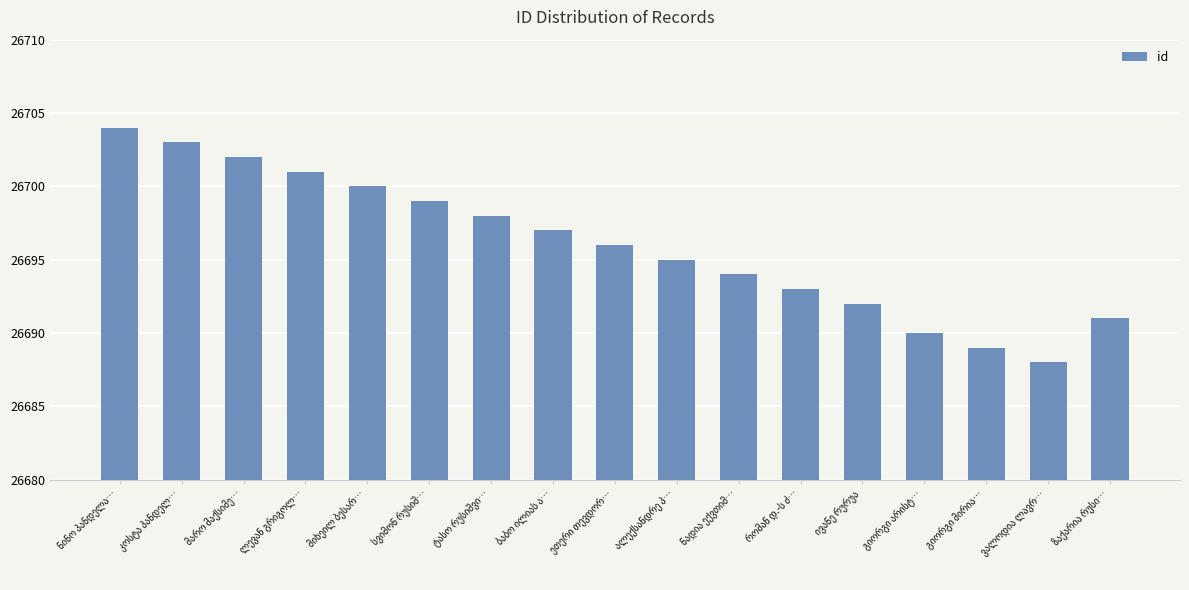

What is the value of the 8th bar from the left?

26697